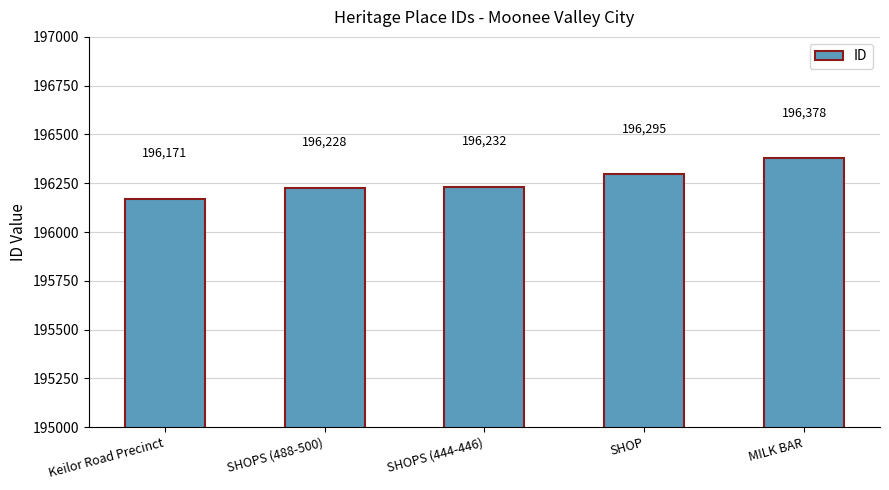

What value does the data have at SHOPS (444-446), to the nearest 5?

196230